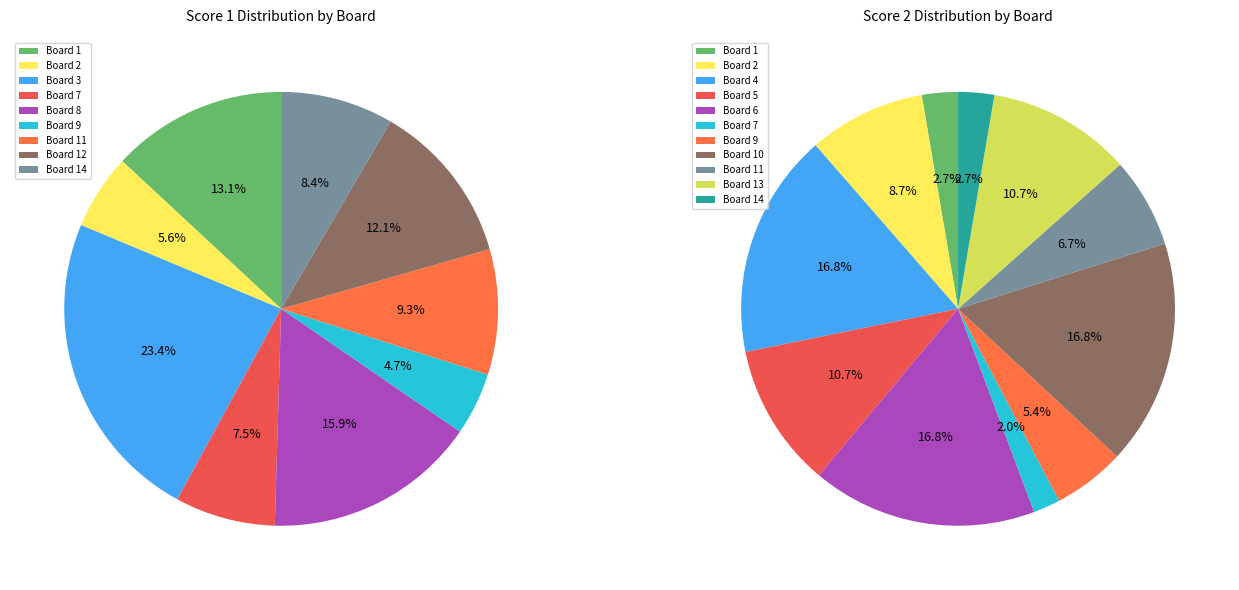

Does Board 5 represent more than half of the total?

No